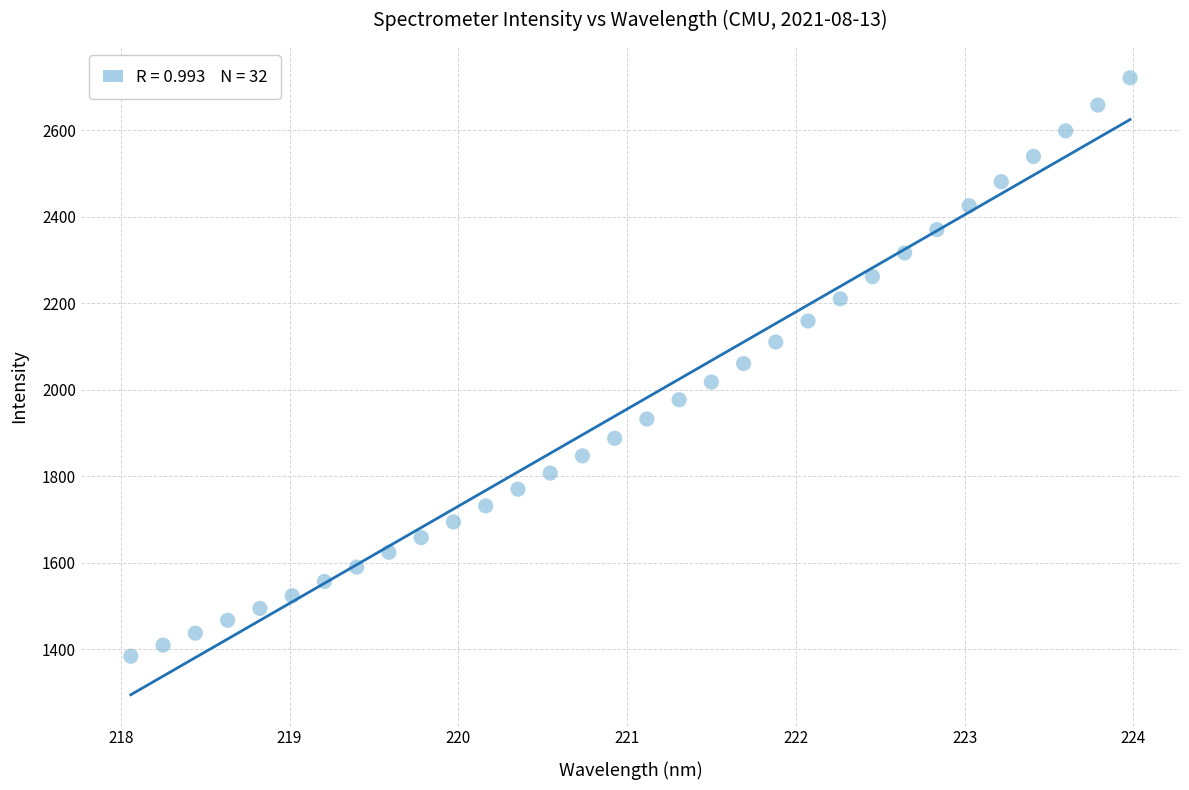

What is the range of Y values (max minus min)?

1337.2